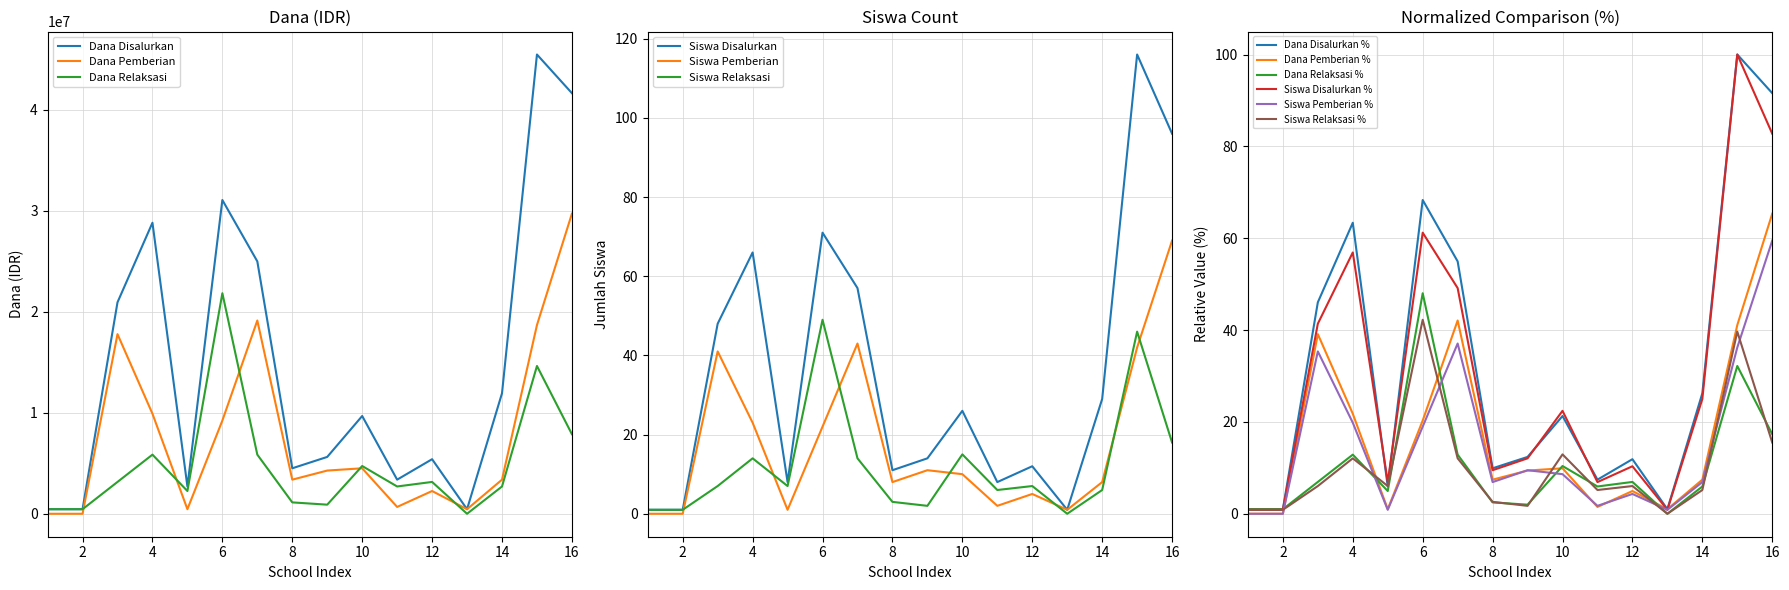

What is the highest value of the Dana Relaksasi series?

21825000